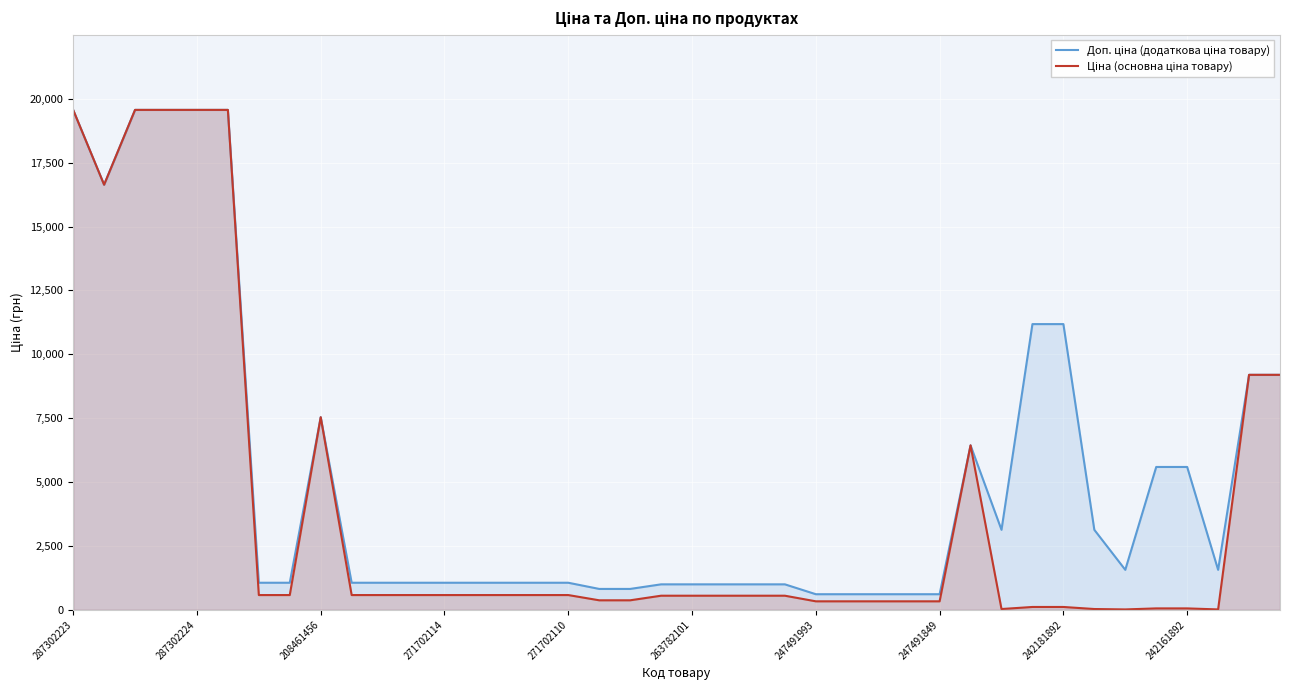

True or false: Доп. ціна (додаткова ціна товару) and Ціна (основна ціна товару) cross at least once.

False